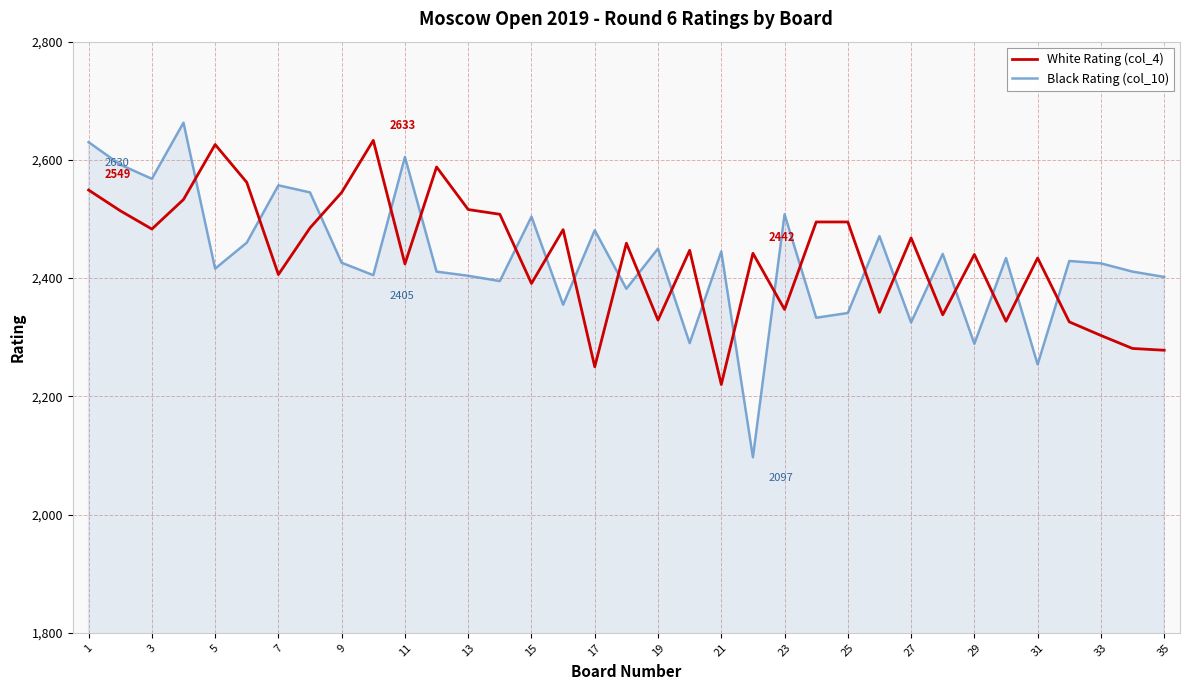

What is the highest value of the White Rating (col_4) series?

2633